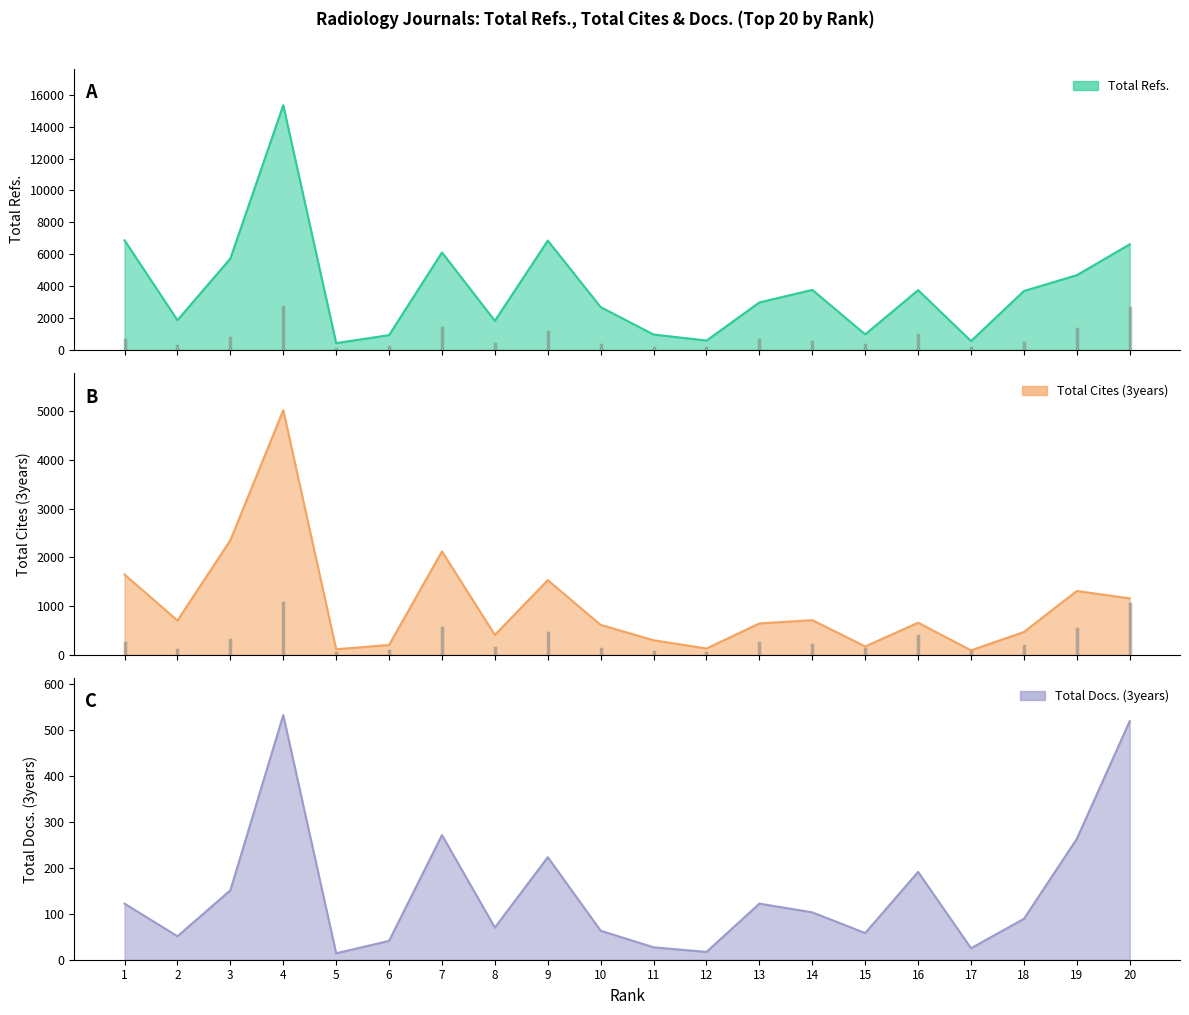

Reading left to right, list all the values displayed in this chart.

Total Refs.: 6868	1860	5725	15343	422	923	6106	1819	6849	2679	959	582	2973	3760	971	3745	551	3689	4683	6619
Total Cites (3years): 1646	702	2349	5018	113	201	2121	407	1531	613	298	129	643	710	171	658	91	468	1309	1157
Total Docs. (3years): 122	51	151	532	14	41	271	70	223	63	27	17	122	103	58	191	25	89	263	519